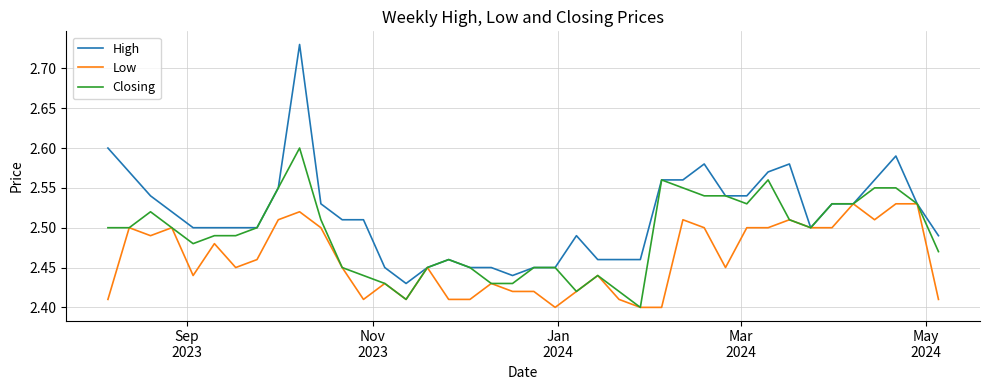

Which series has the largest range (max minus min)?

High